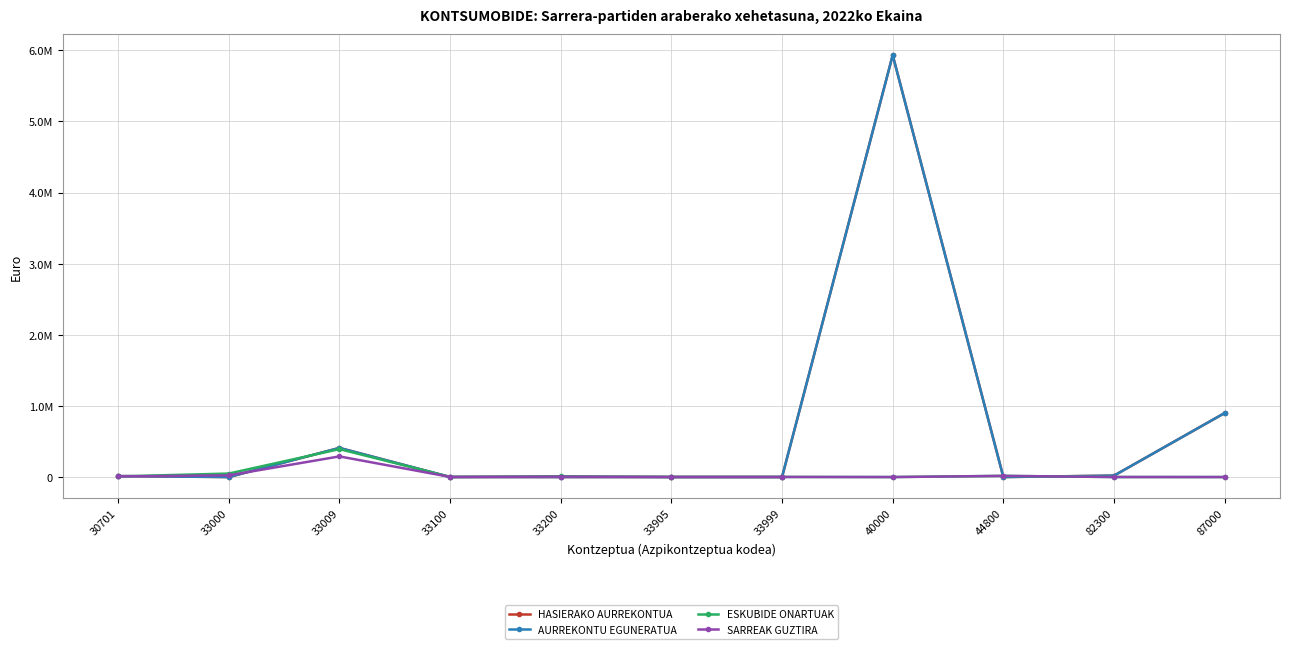

Which series has the widest spread of values?

HASIERAKO AURREKONTUA